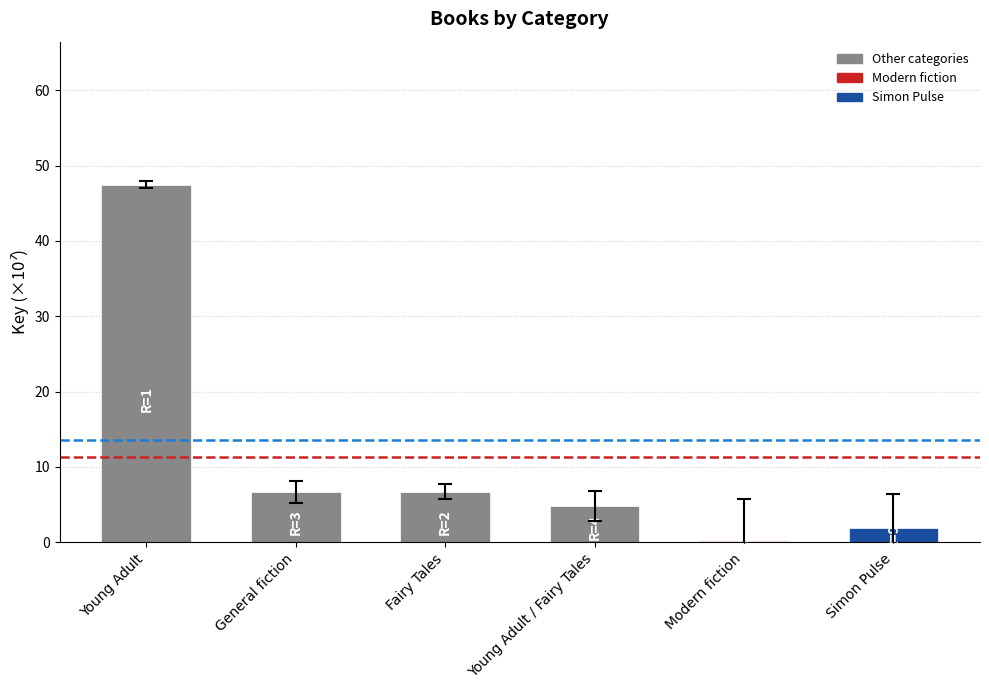

Is it true that the value at Fairy Tales is 6.7?

True